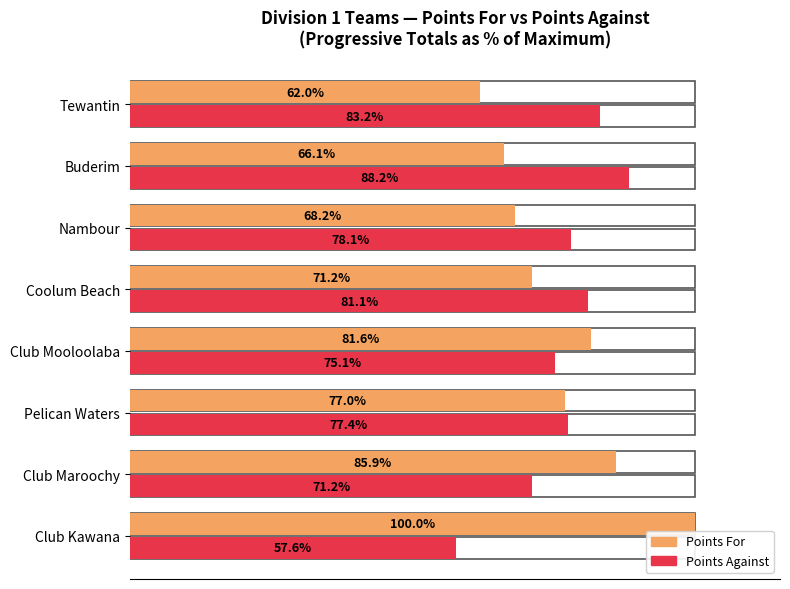

What is the spread (max minus min) of values at Club Kawana?

42.4